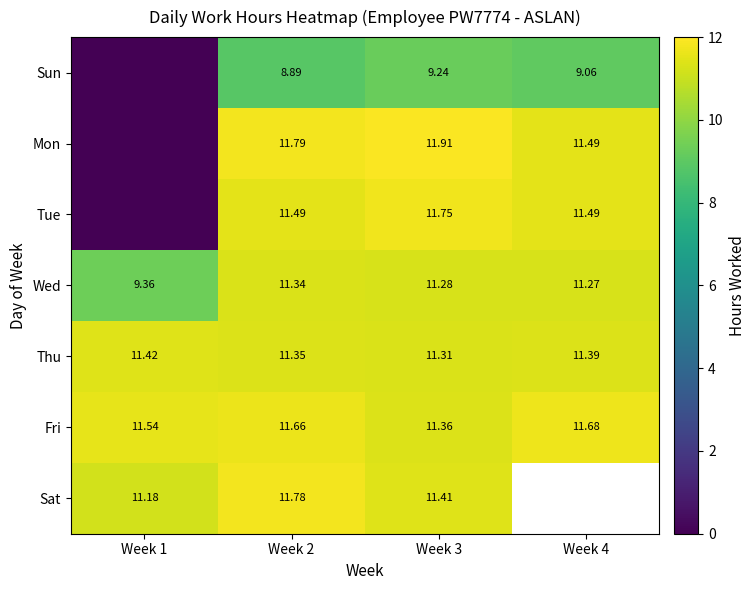

What value does the Wed series have at Week 3?

11.3